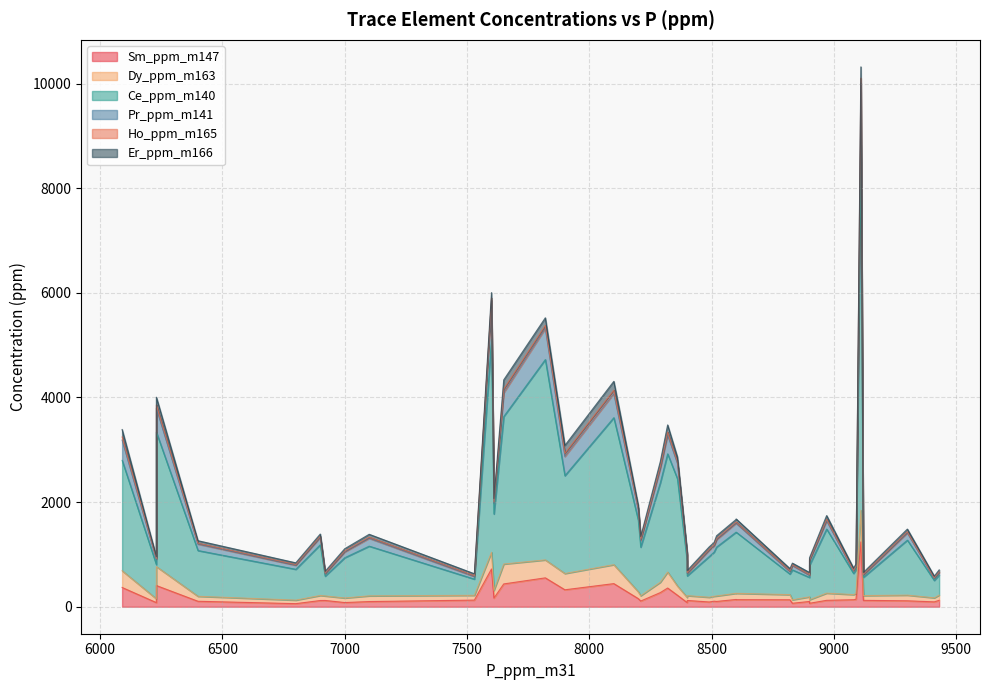

What is the average value of the Ho_ppm_m165 series?

28.6